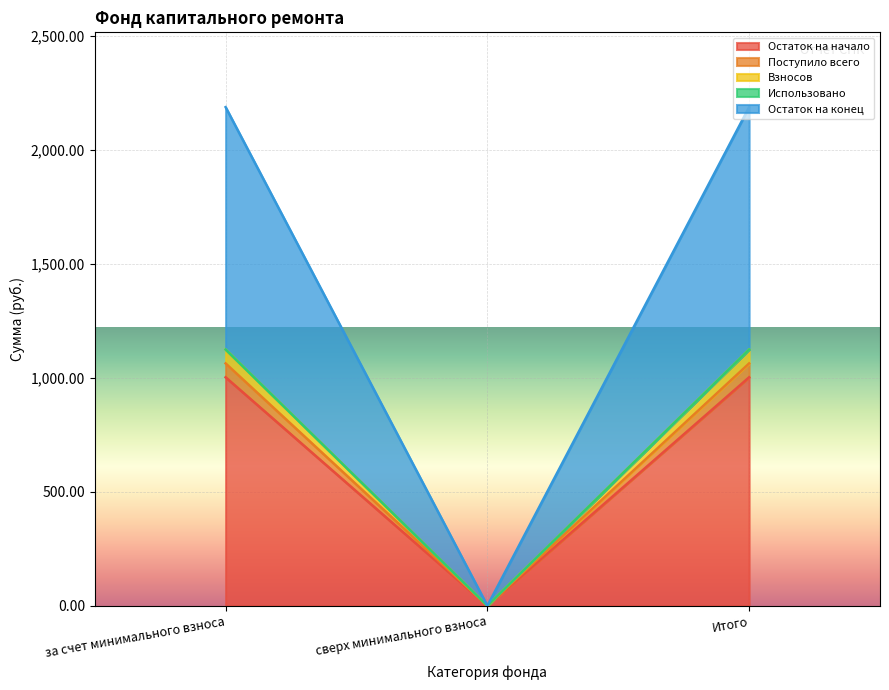

Count the number of categories in the chart.

3